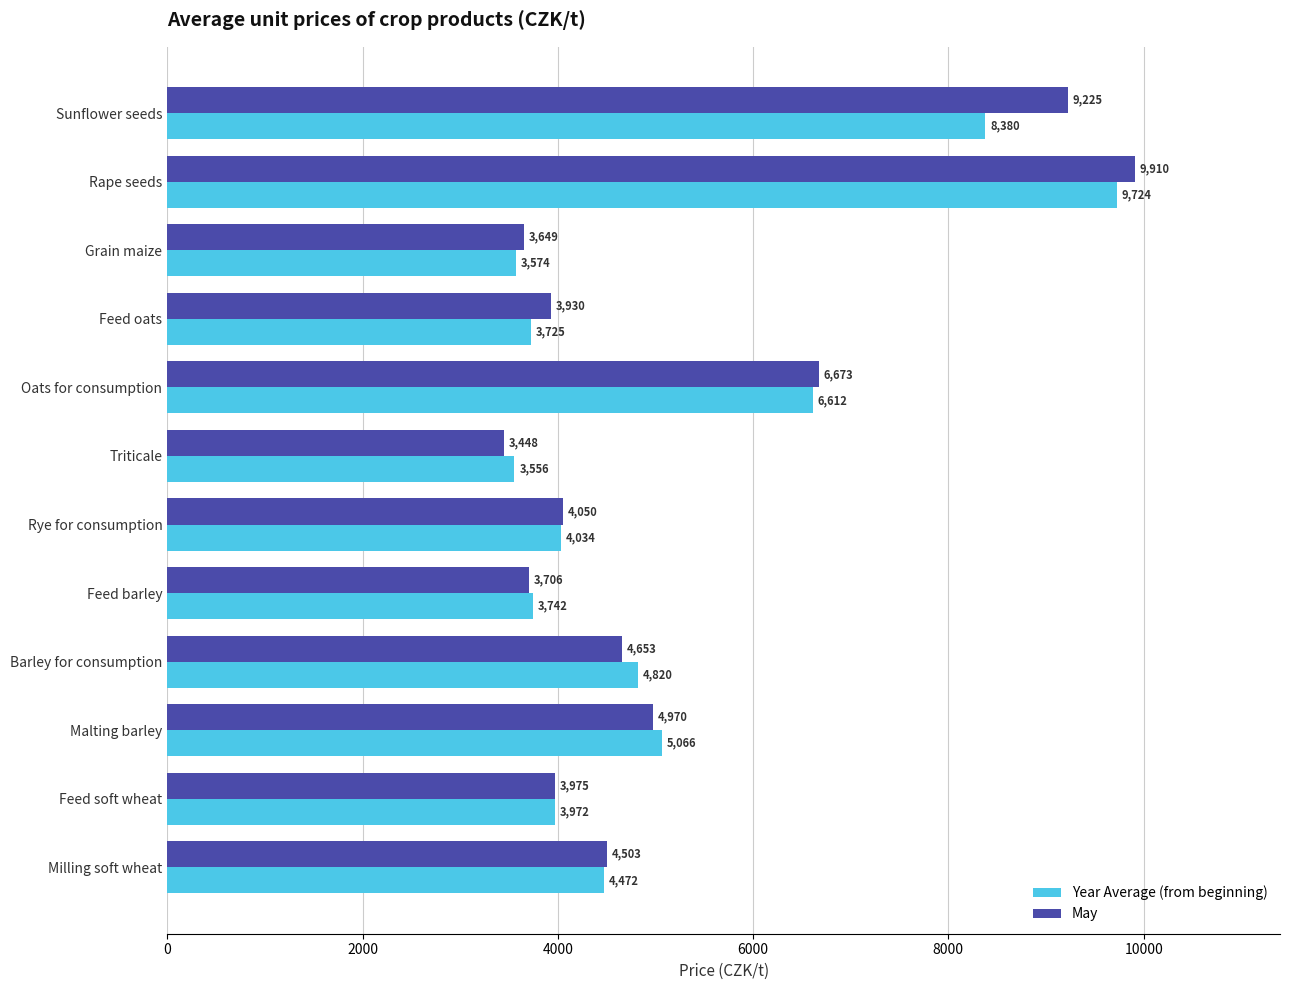

Is the value of May at Sunflower seeds greater than the value of Year Average (from beginning) at Triticale?

Yes